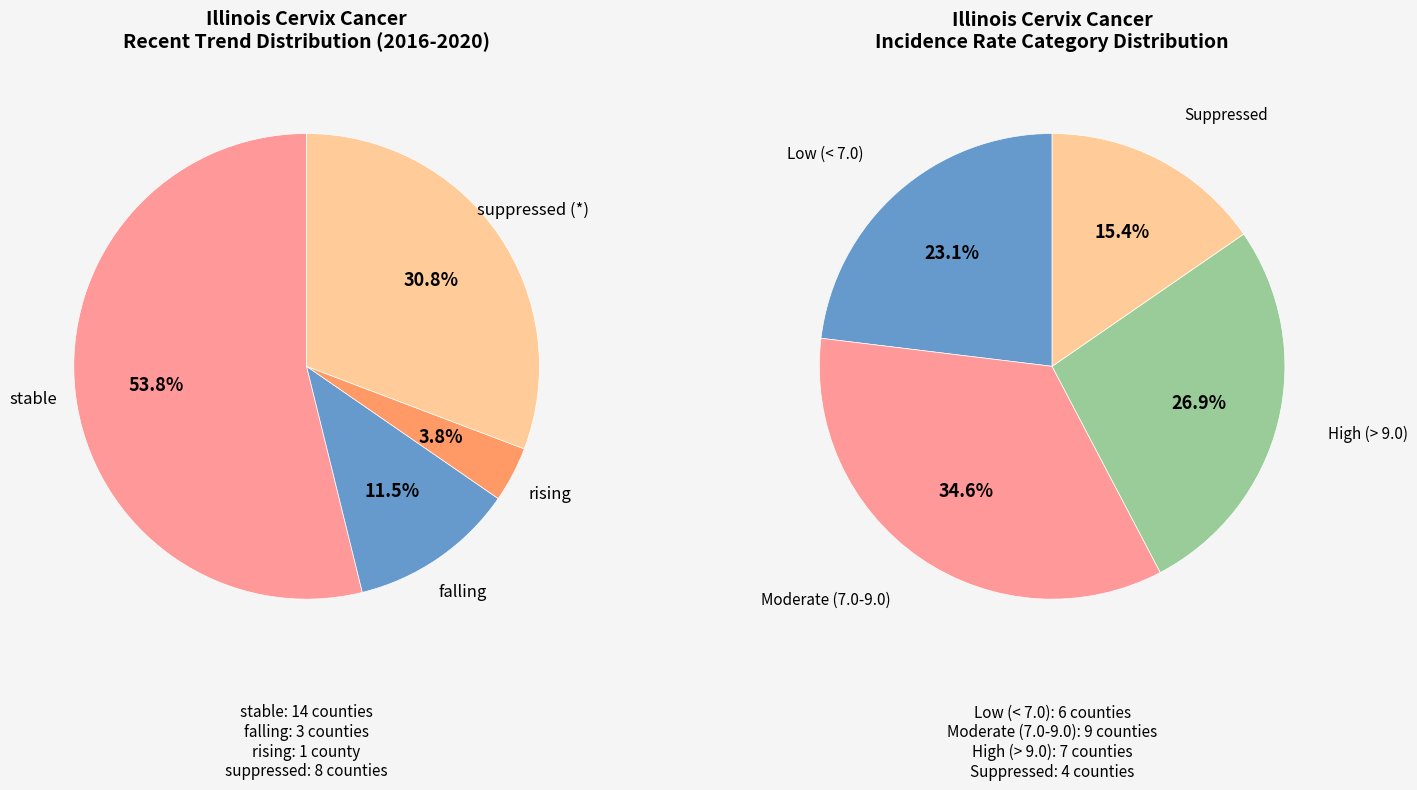

What is the smallest slice in the pie chart?

rising